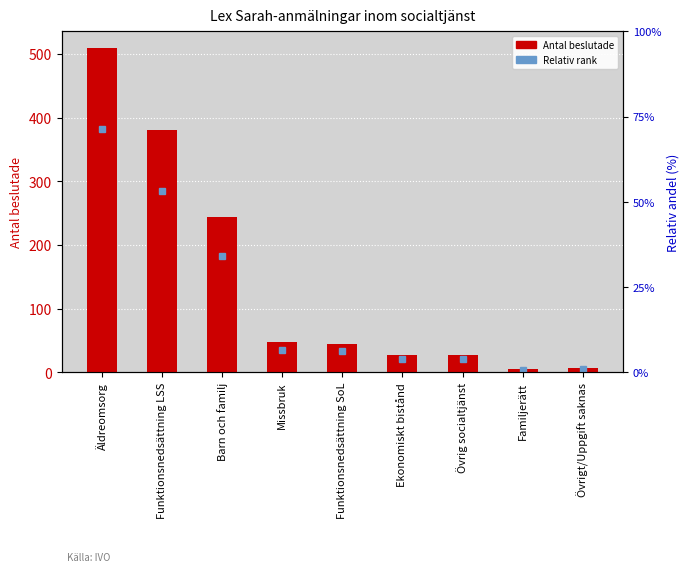

Which category has the lowest value across all series?

Familjerätt